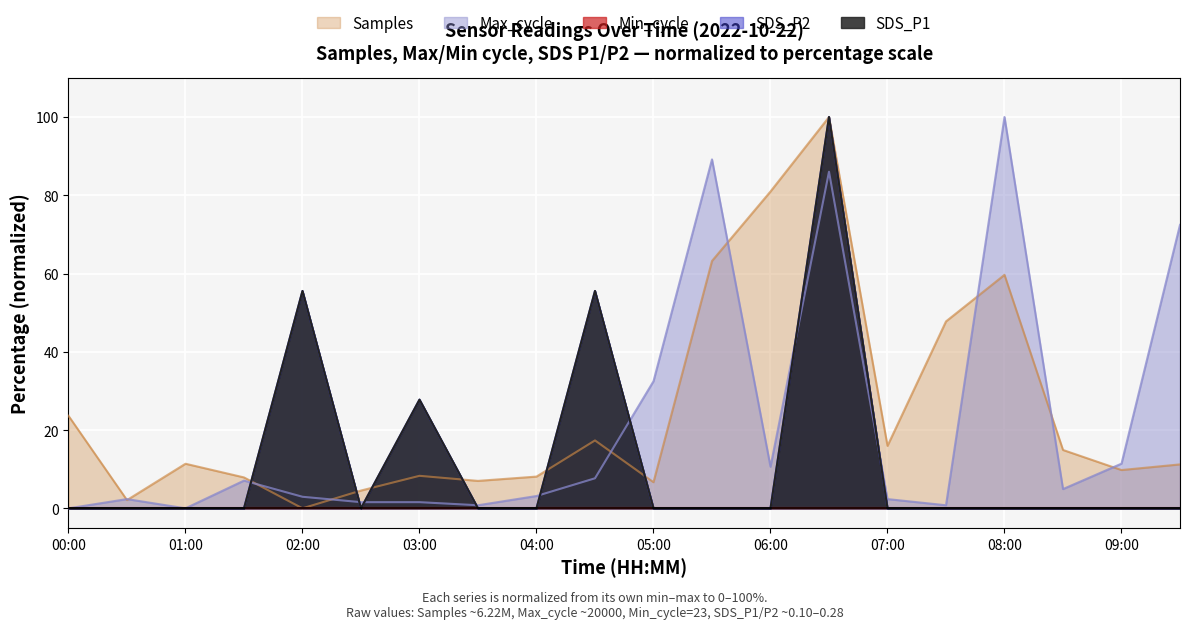

True or false: Max_cycle has more than 0 interior local peaks.

True